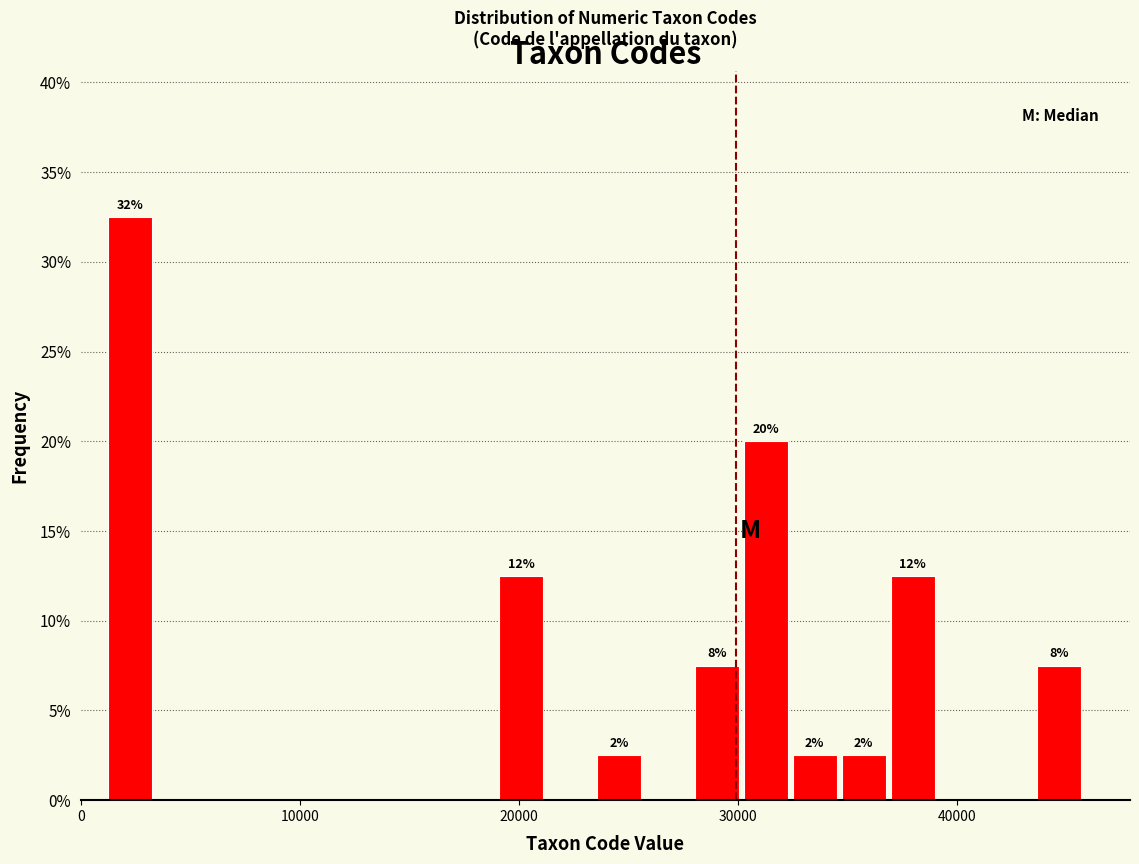

Read against the x-axis, roughly where is the centre of the tallest bar?

2000